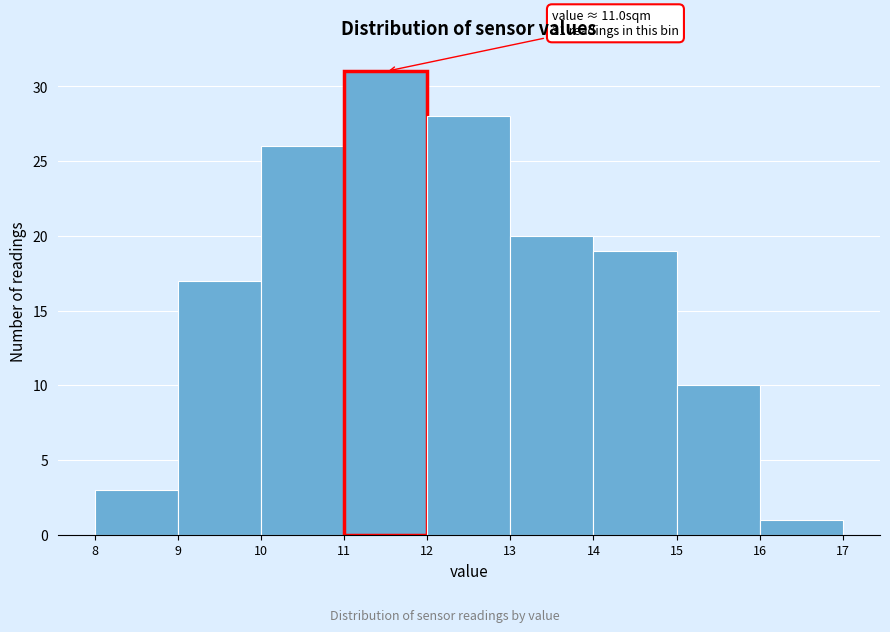

Which range on the x-axis has the tallest bar?

11 to 12